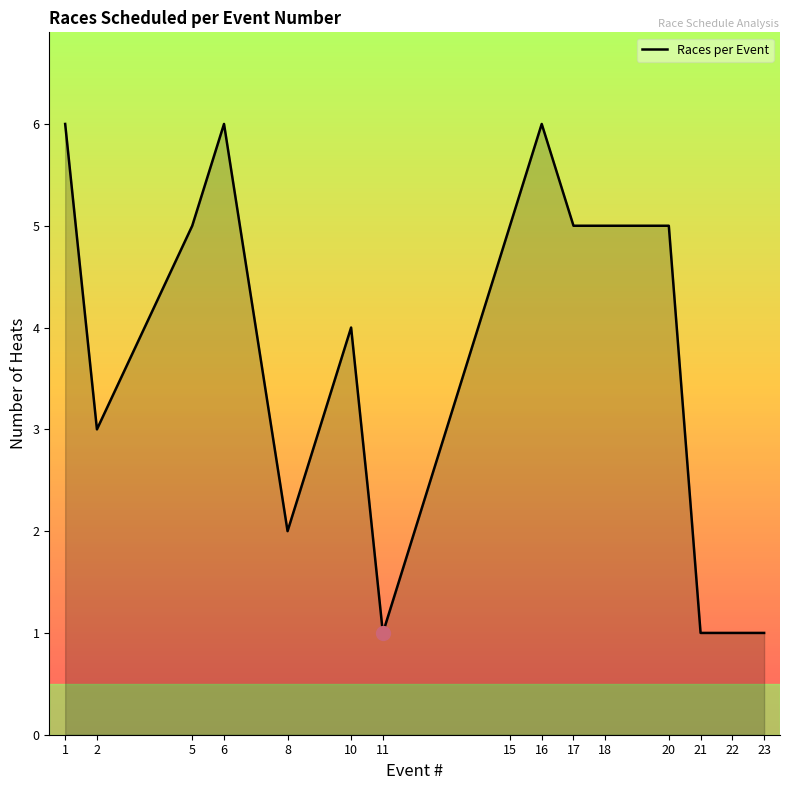

What is the sum of all values?

56